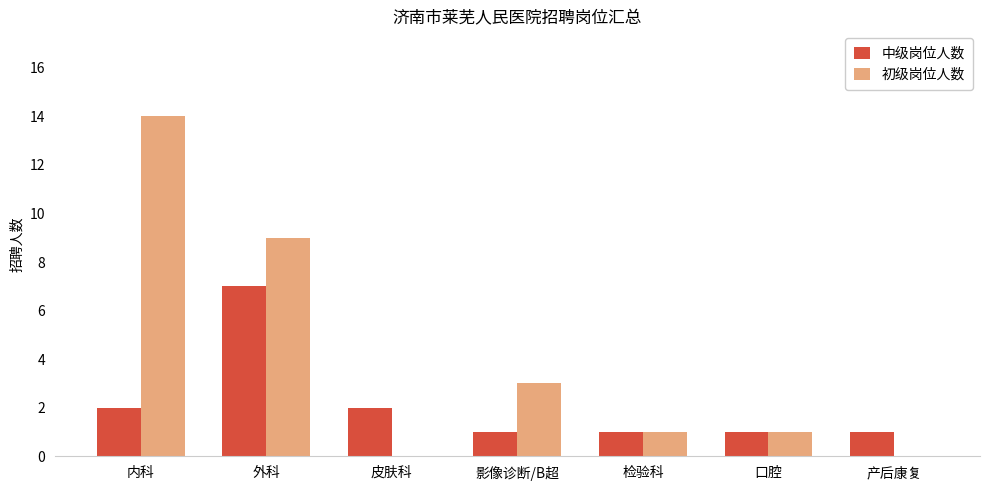

Is it true that 初级岗位人数 equals 0 at 产后康复?

True